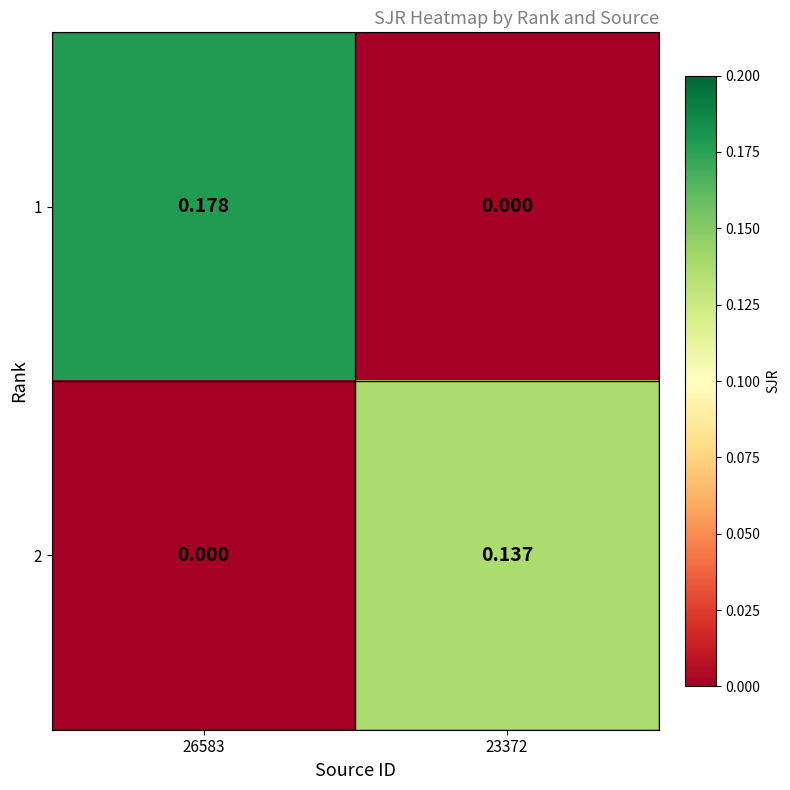

Is the value of 1 at 26583 greater than the value of 2 at 26583?

Yes